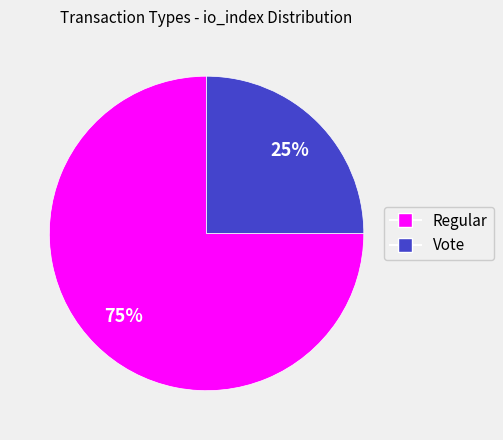

How many segments does this pie chart have?

2